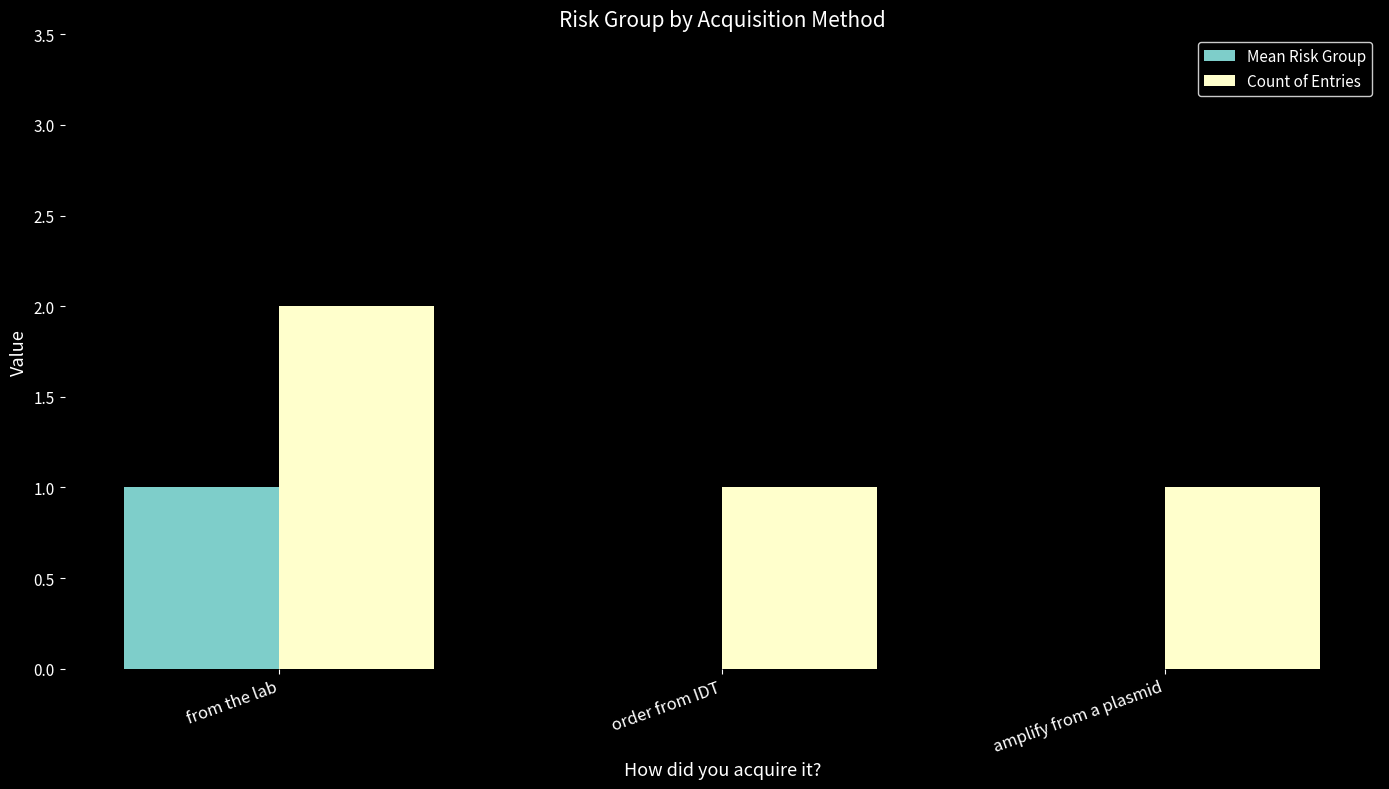

What is the sum of the Count of Entries values at order from IDT and from the lab?

3